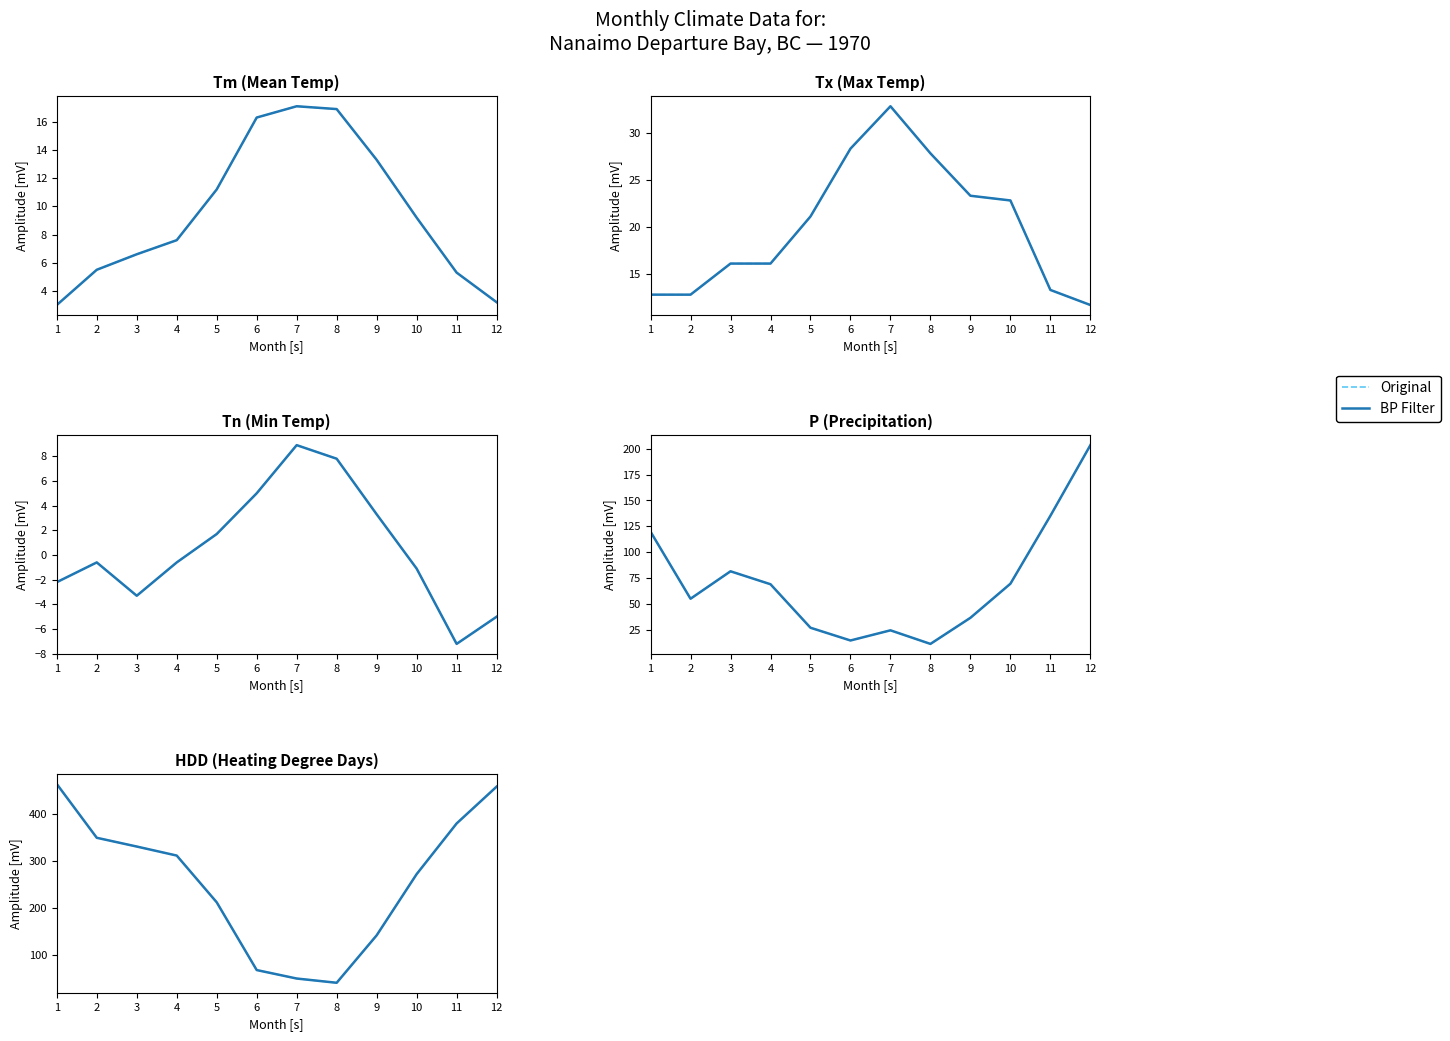

True or false: BP Filter has more than 2 points higher than both neighbors.

False